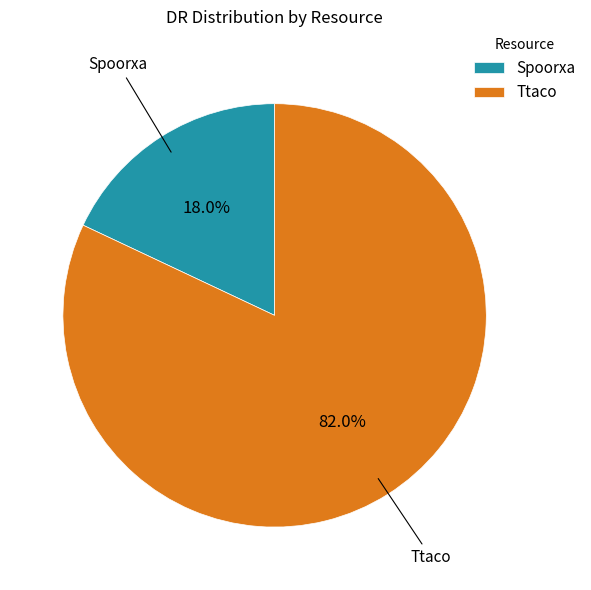

To the nearest percent, what portion does Spoorxa represent?

18%